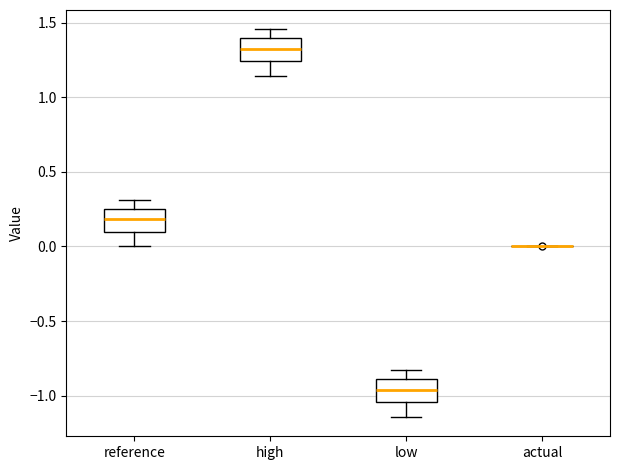

Reading left to right, transcribe this box plot: for each box, give where its median line is, the range the box spans, and where its two whiskers end, as read against the y-axis. The values are not printed on the chart, so give them approximately, as read against the axis.

reference: median 0.20, box 0.10 to 0.25, whiskers 0.00 to 0.30
high: median 1.30, box 1.25 to 1.40, whiskers 1.15 to 1.45
low: median -0.95, box -1.05 to -0.90, whiskers -1.15 to -0.85
actual: box collapsed to a line at 0.00, whiskers 0.00 to 0.00